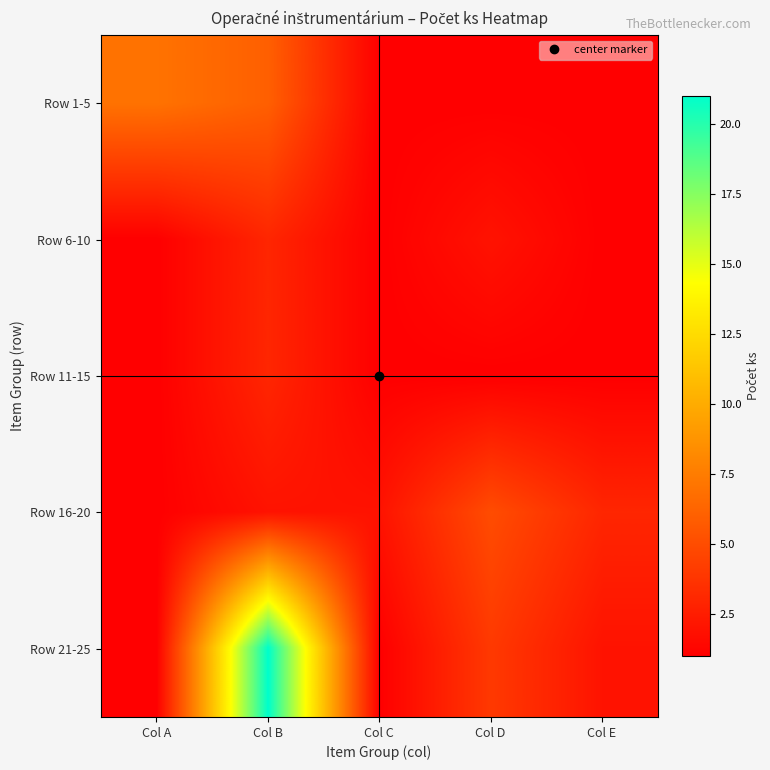

Reading left to right, what are all the values shown in this chart?

Row 1-5: Col A=7	Col B=6	Col C=1	Col D=1	Col E=1
Row 6-10: Col A=1	Col B=3	Col C=1	Col D=2	Col E=1
Row 11-15: Col A=1	Col B=3	Col C=1	Col D=1	Col E=1
Row 16-20: Col A=1	Col B=2	Col C=2	Col D=5	Col E=3
Row 21-25: Col A=1	Col B=21	Col C=1	Col D=4	Col E=2